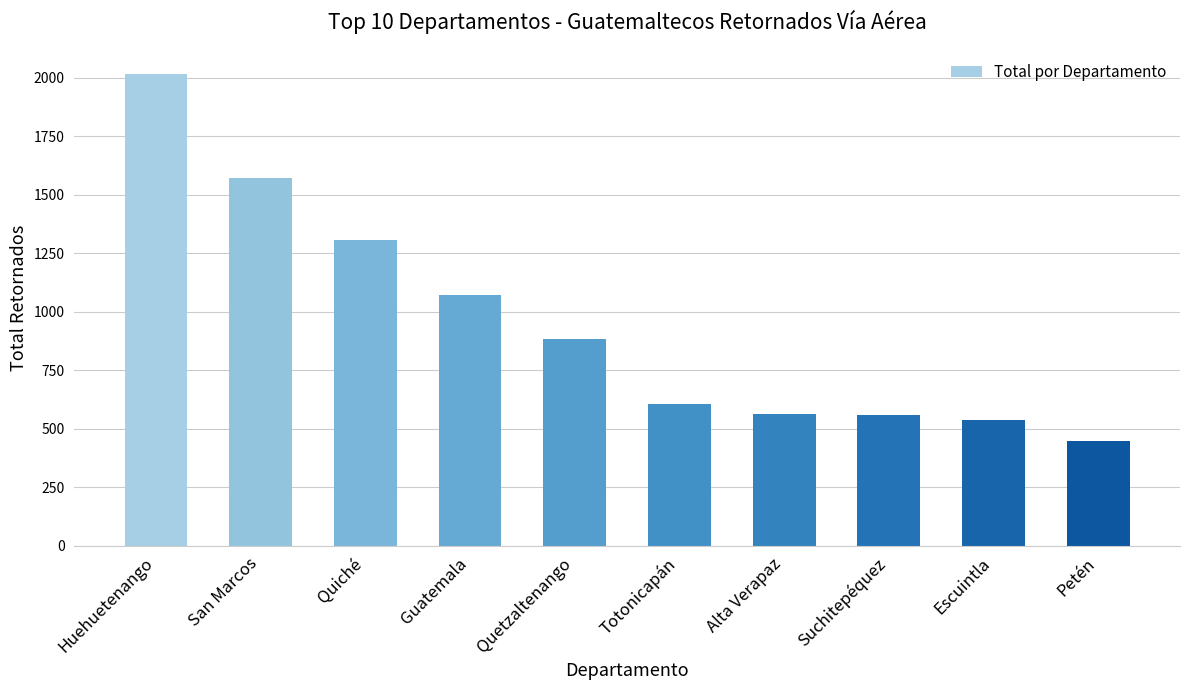

What is the sum of the values at Quiché and Suchitepéquez?

1869